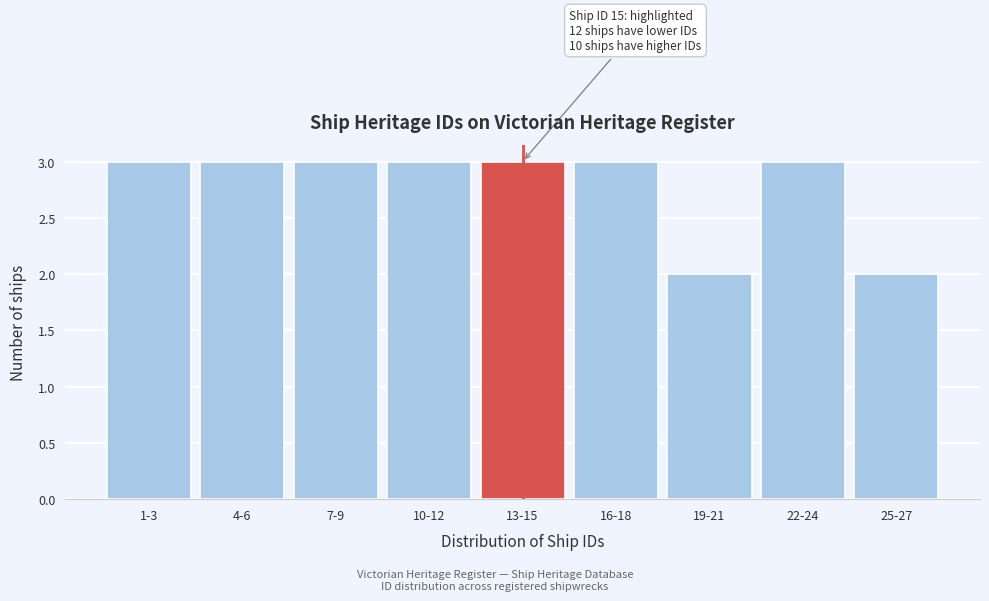

Reading left to right, list all the values displayed in this chart.

3	3	3	3	3	3	2	3	2